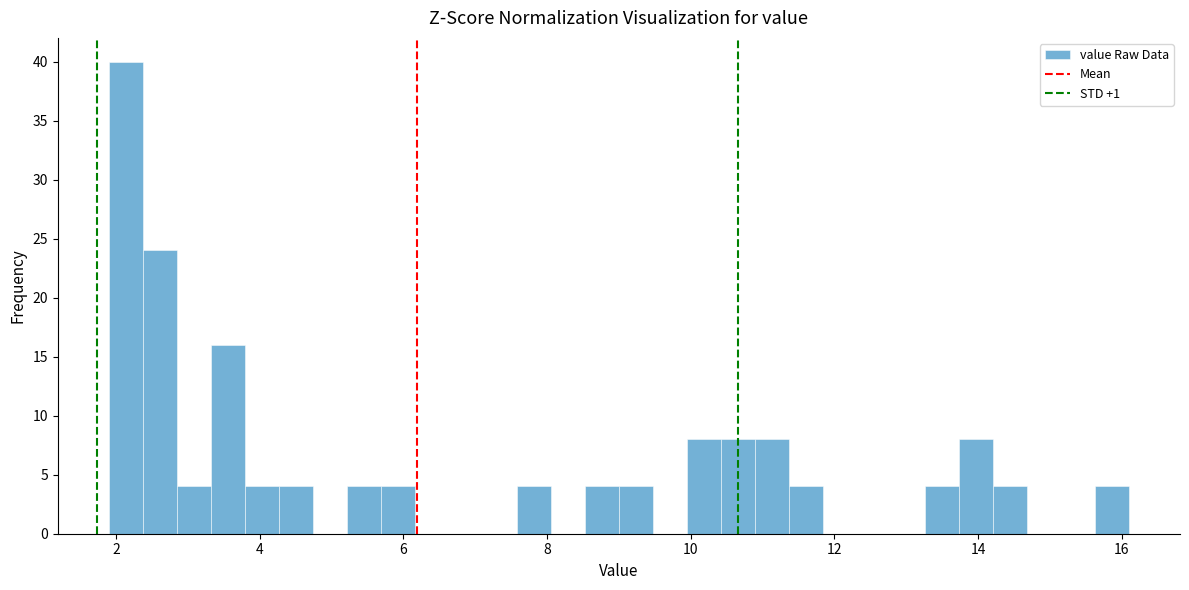

Read against the x-axis, roughly where is the centre of the tallest bar?

2.2